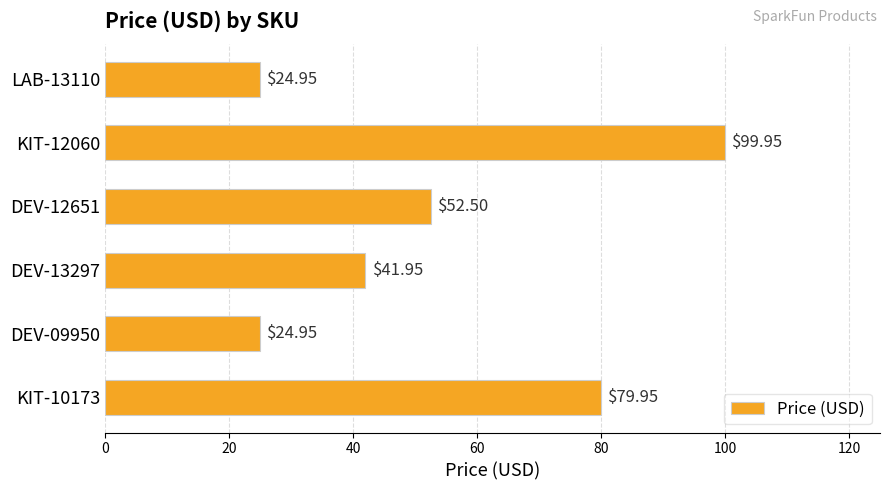

Approximately how many times larger is the value at DEV-09950 compared to DEV-12651?

0.5